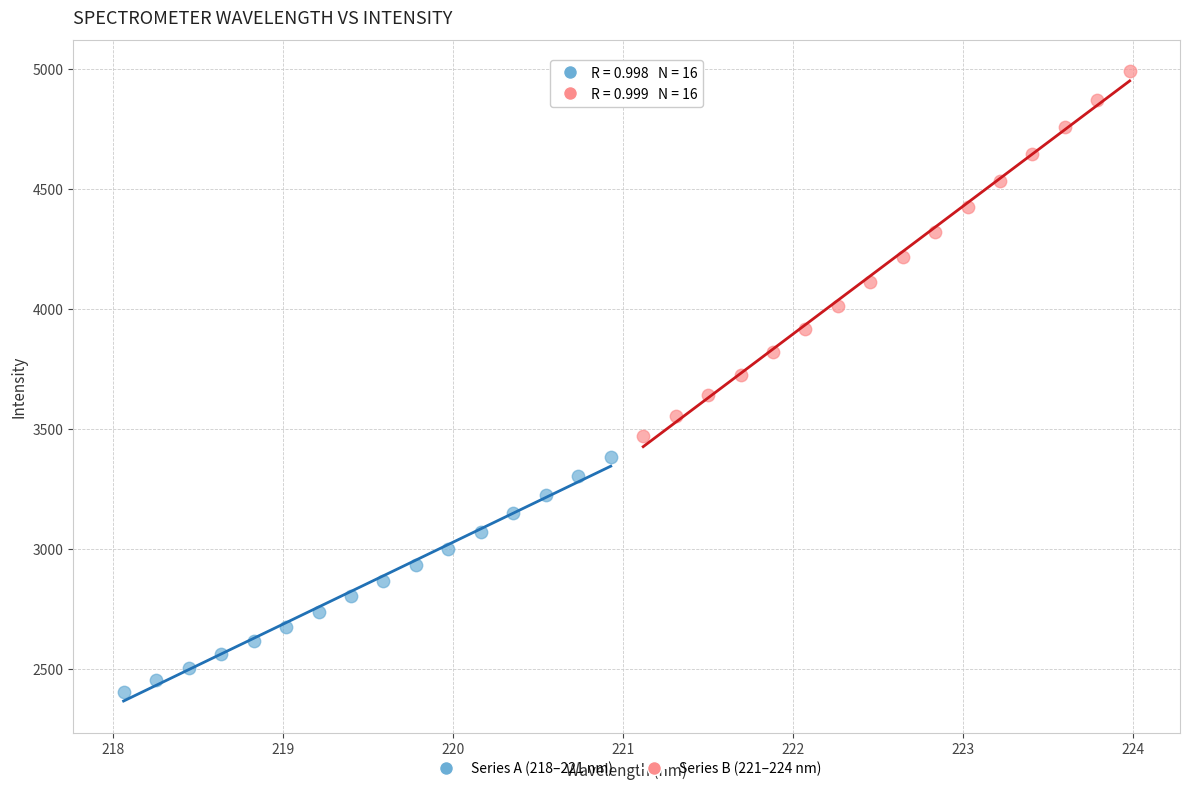

Which series reaches the minimum Y coordinate?

Series A (218–221 nm)